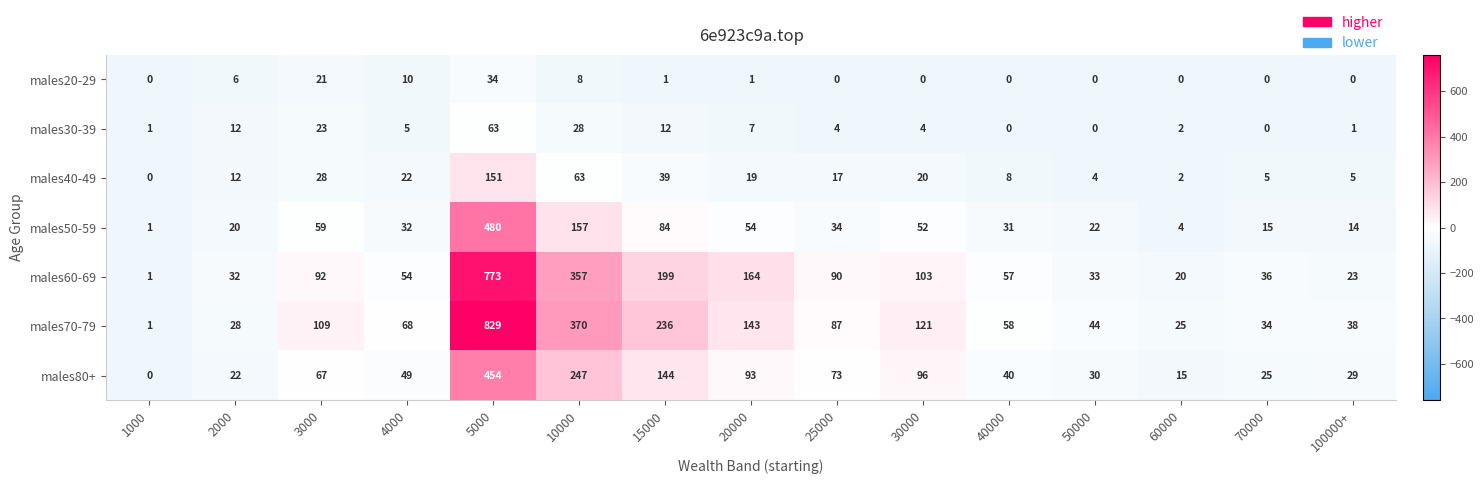

How many values in males80+ are above zero?

14